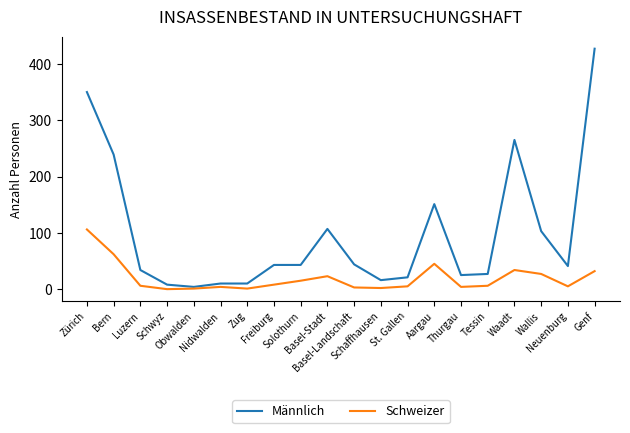

Count the number of categories in the chart.

20